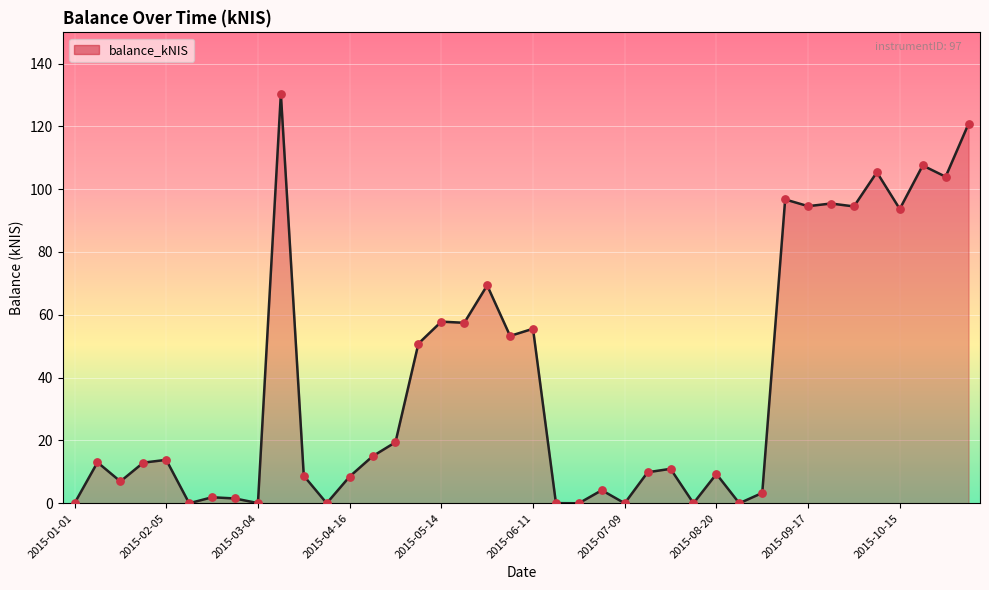

What is the greatest value displayed?

130.4